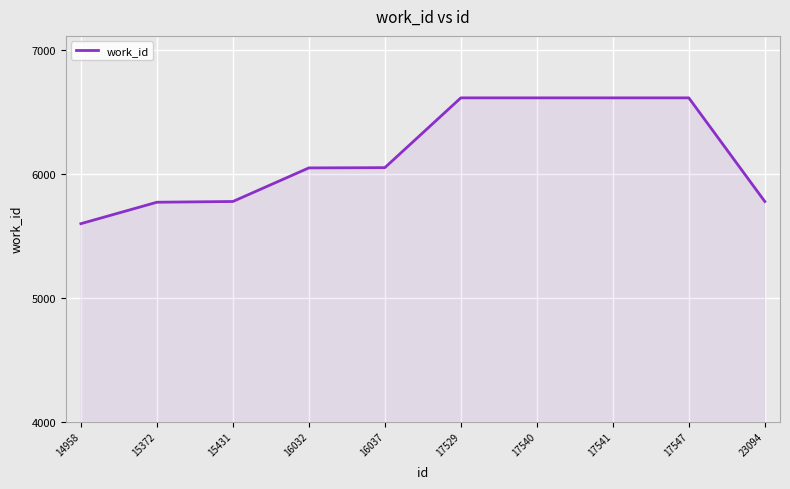

The chart shows a value of 11047 at 17547. True or false?

False